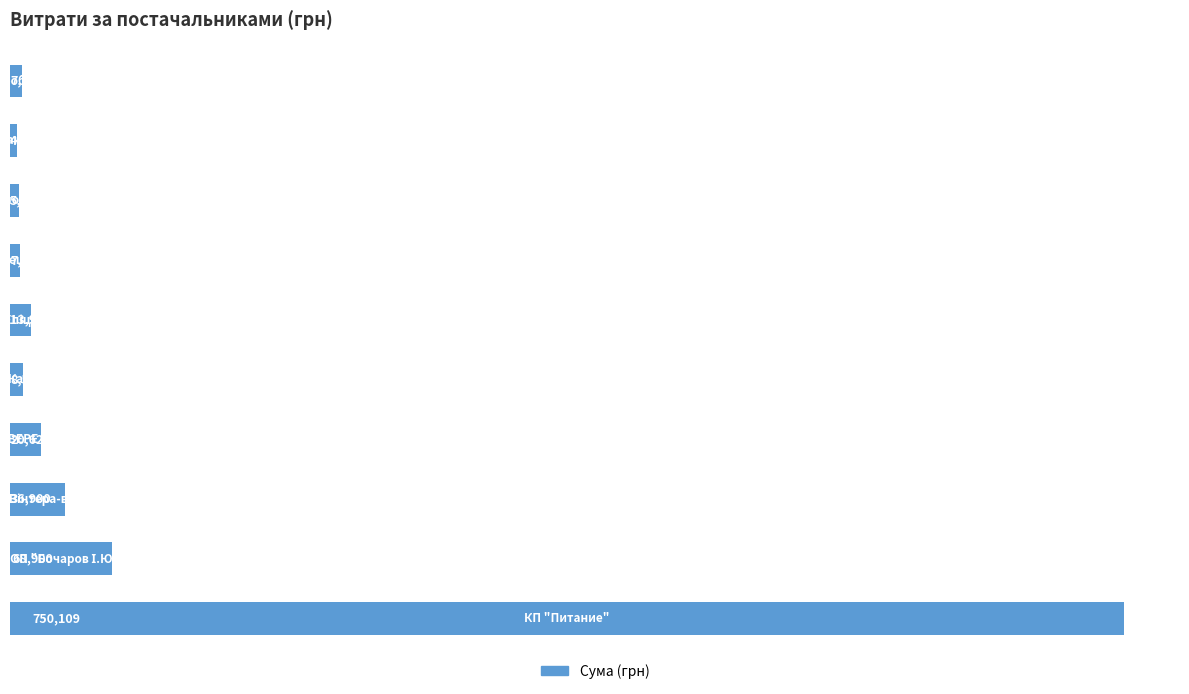

What is the difference between the second highest and minimum values?

64419.3